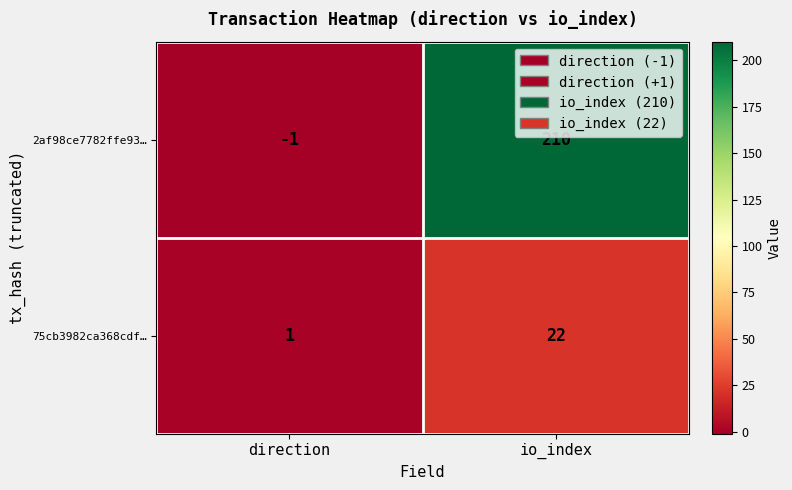

Reading right to left, transcribe all the data shown in this chart.

2af98ce7782ffe93…: 210	-1
75cb3982ca368cdf…: 22	1